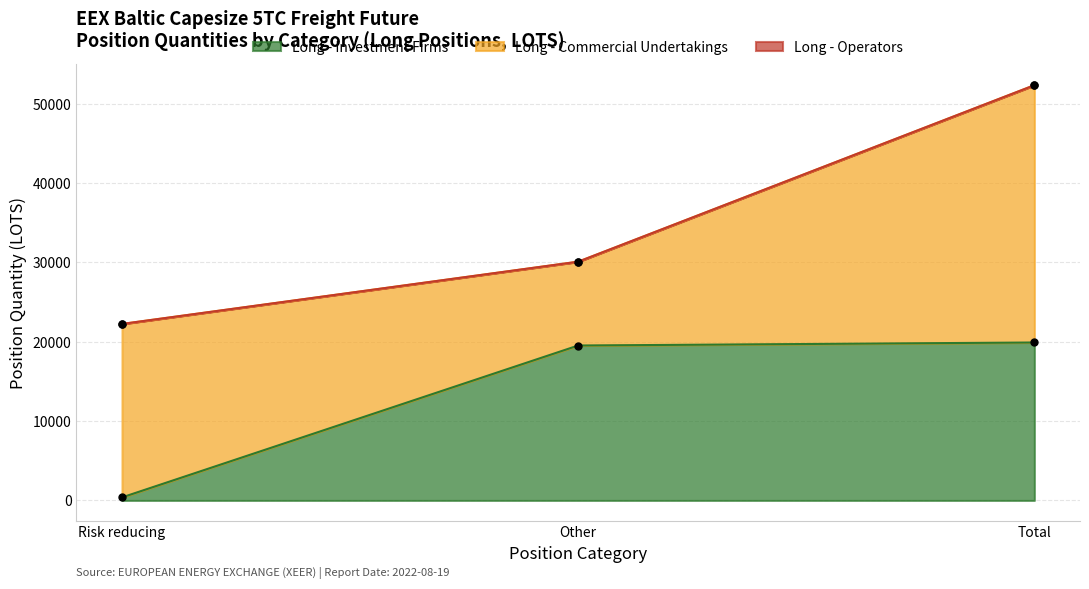

Is the value of Long - Commercial Undertakings at Total greater than the value of Long - Investment Firms at Other?

Yes